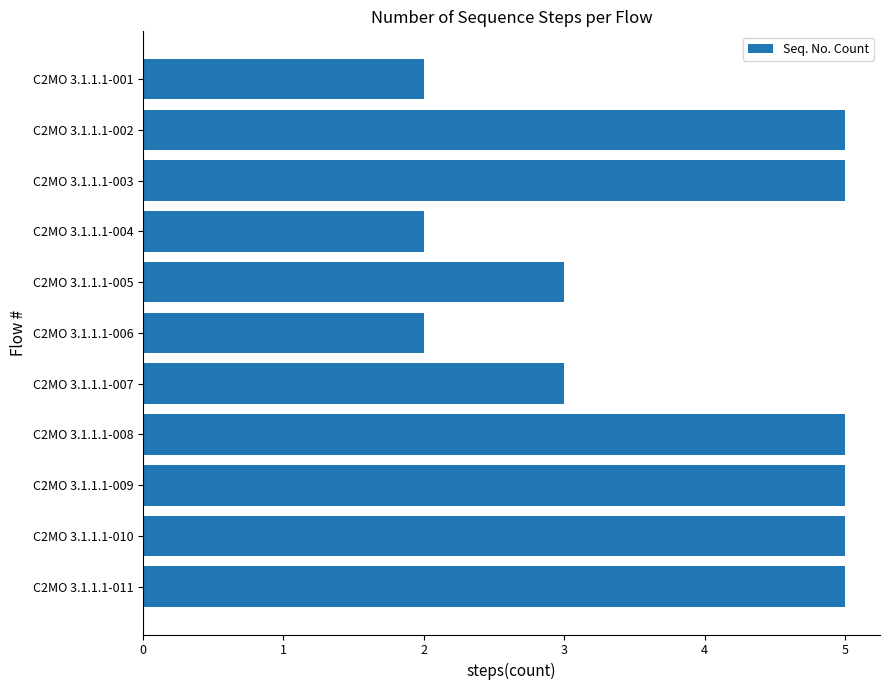

Reading top to bottom, extract all data points from this chart.

C2MO 3.1.1.1-001=2	C2MO 3.1.1.1-002=5	C2MO 3.1.1.1-003=5	C2MO 3.1.1.1-004=2	C2MO 3.1.1.1-005=3	C2MO 3.1.1.1-006=2	C2MO 3.1.1.1-007=3	C2MO 3.1.1.1-008=5	C2MO 3.1.1.1-009=5	C2MO 3.1.1.1-010=5	C2MO 3.1.1.1-011=5